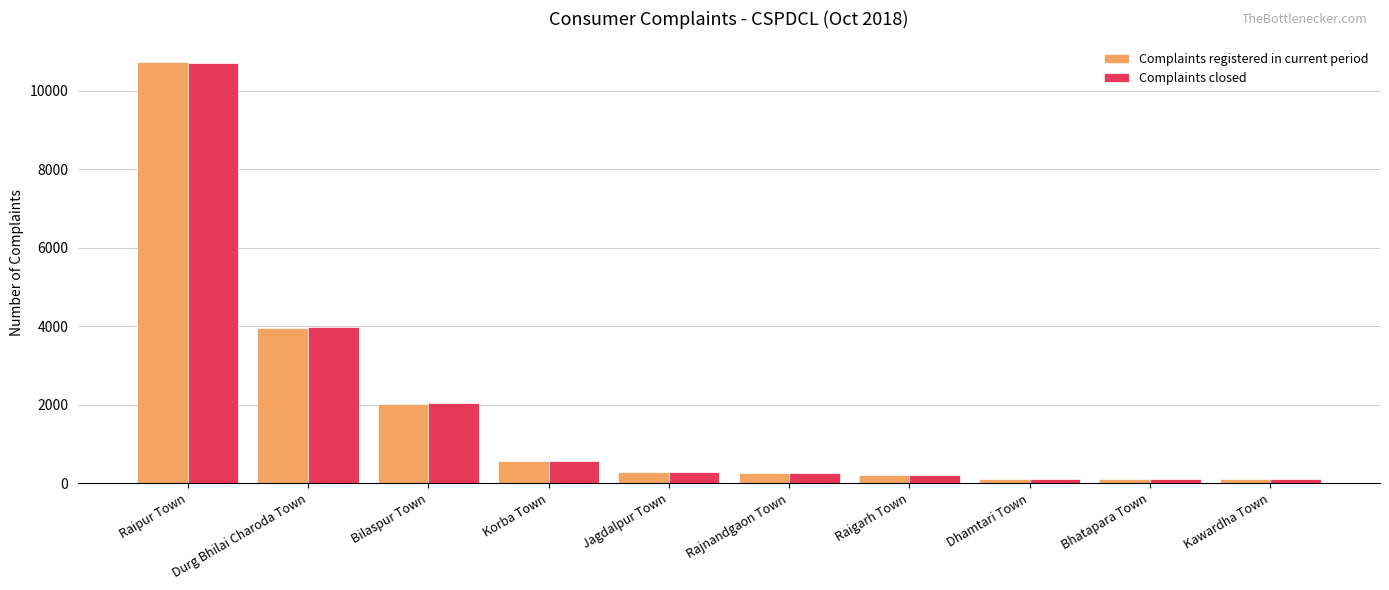

What is the average value of the Complaints registered in current period series?

1830